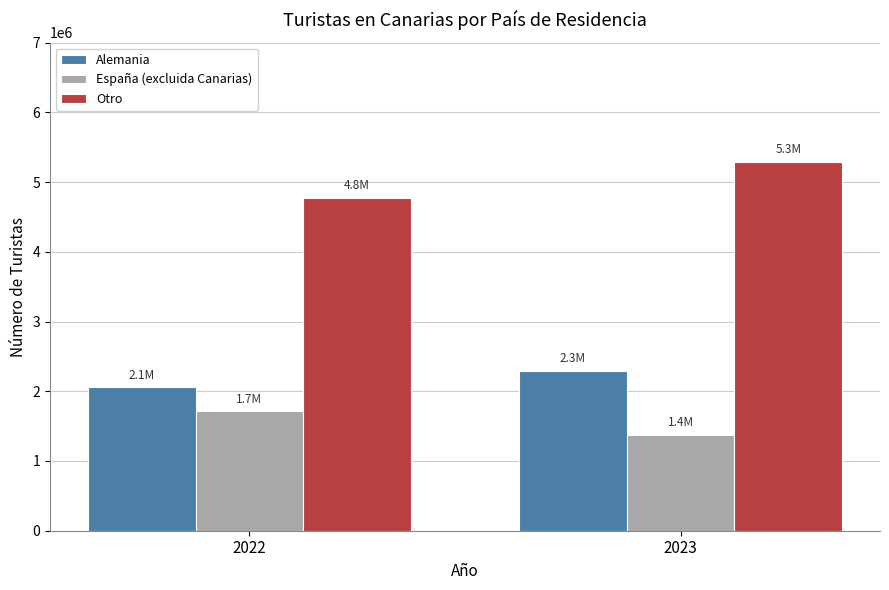

Rank the series at 2023 from lowest to highest value.

España (excluida Canarias), Alemania, Otro